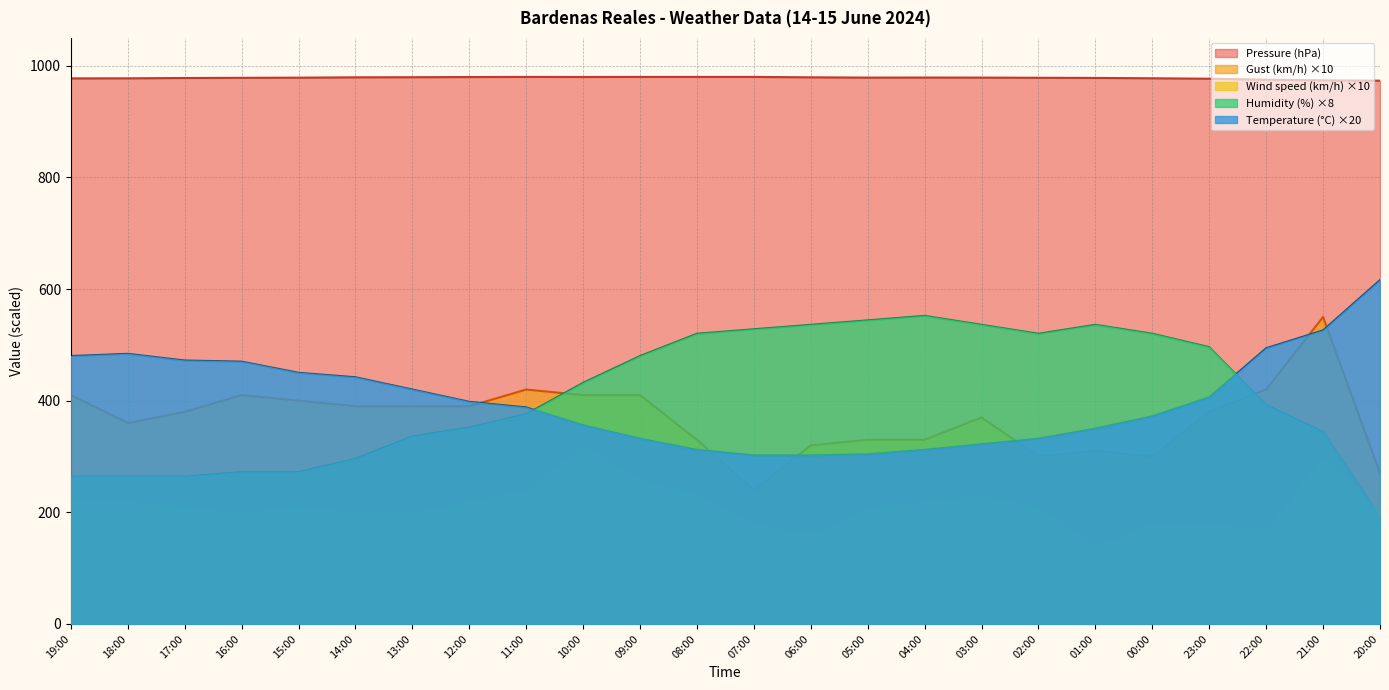

Which series has the widest spread of values?

Humidity (%) ×8